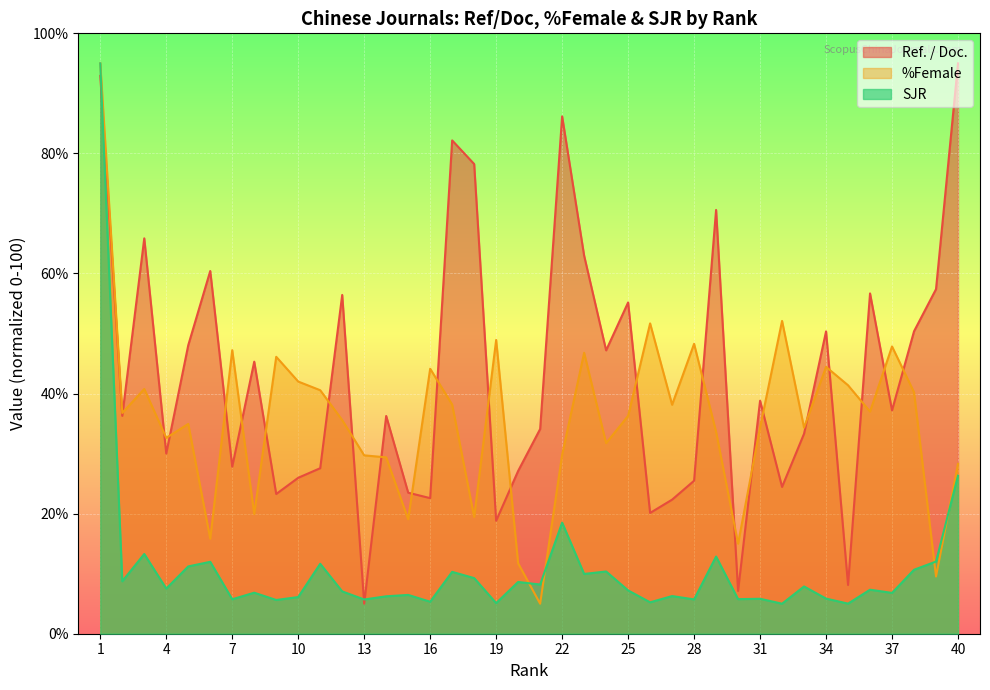

Between 5 and 15, which series saw the biggest shift?

Ref. / Doc.